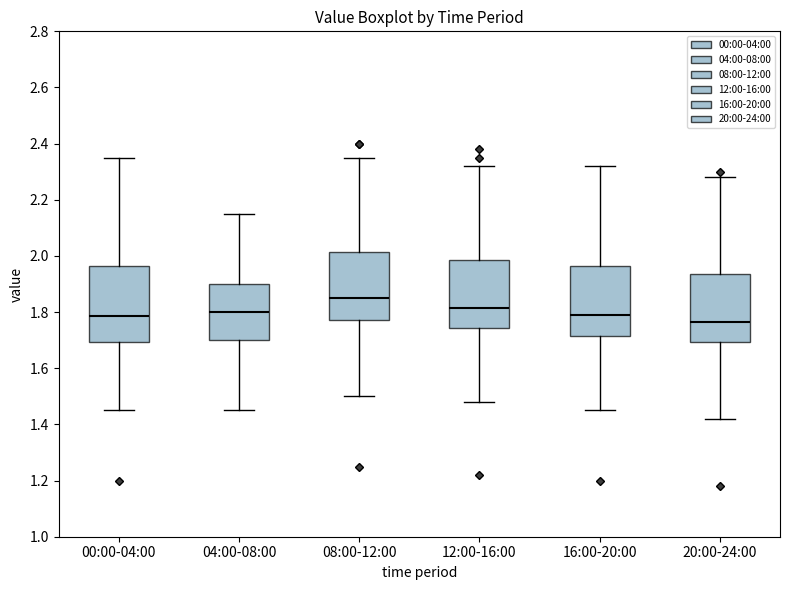

Where is the upper edge of the box for 20:00-24:00 on the y-axis? The values are not printed on the chart, so give them approximately, as read against the axis.

1.94